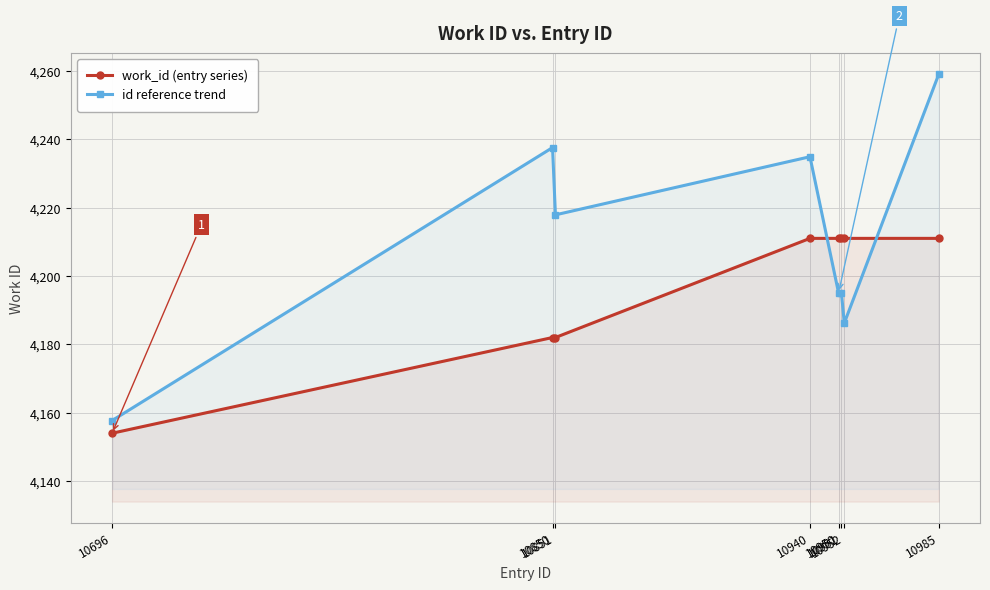

What is the smallest value displayed?

4154.0